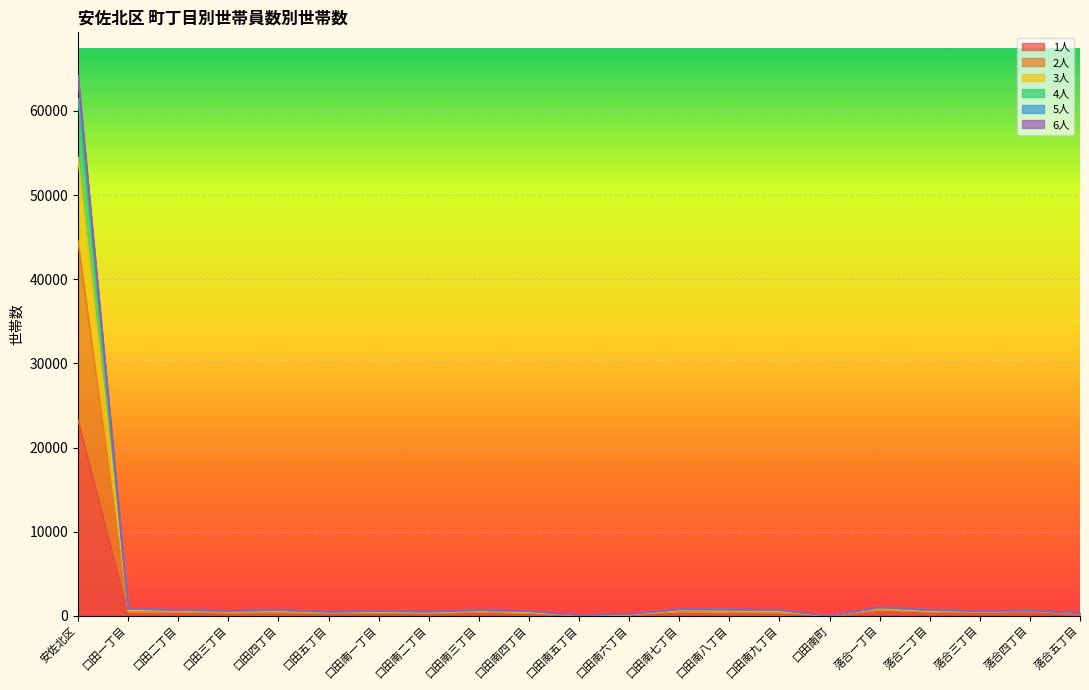

How many lines are shown in the chart?

6